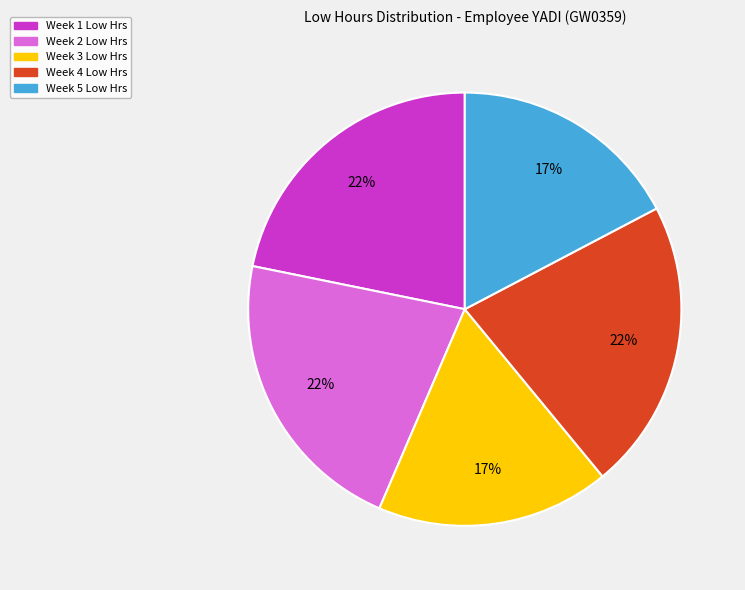

Is the sum of Week 1 Low Hrs and Week 4 Low Hrs greater than half?

No